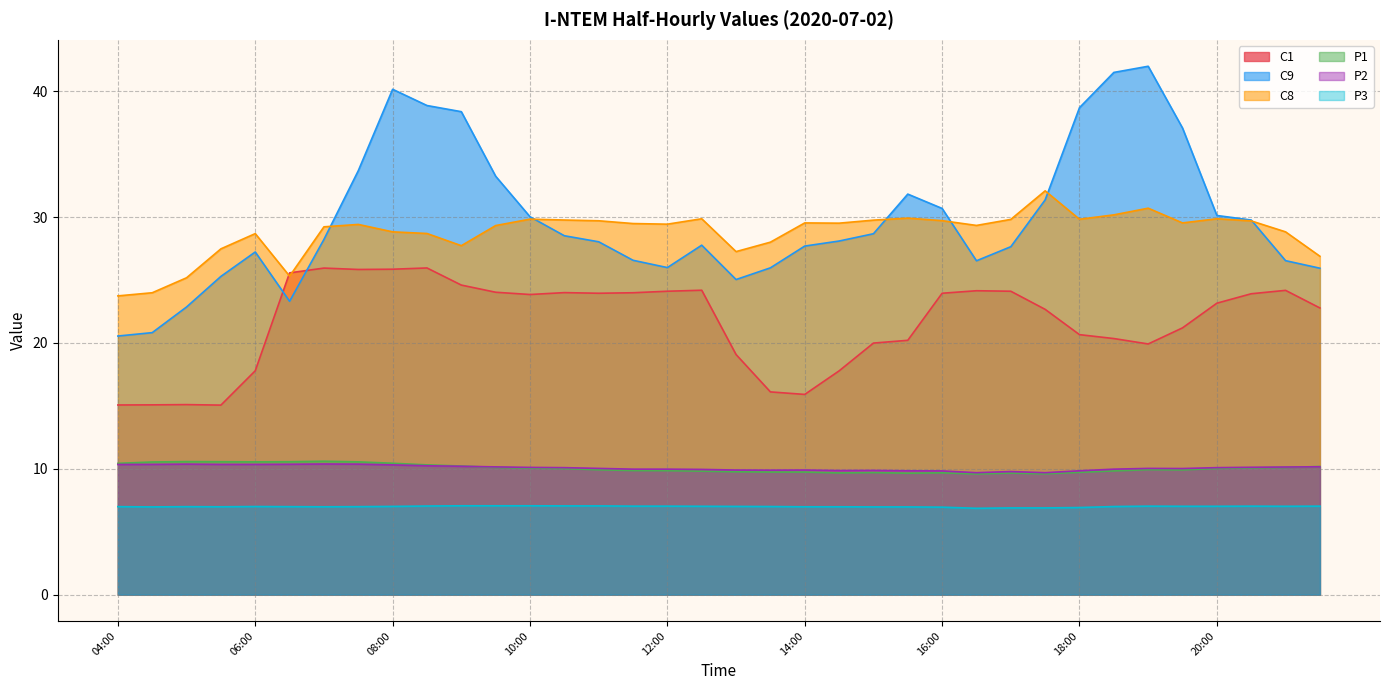

Is it true that C1 equals 24.2 at 21:00?

True